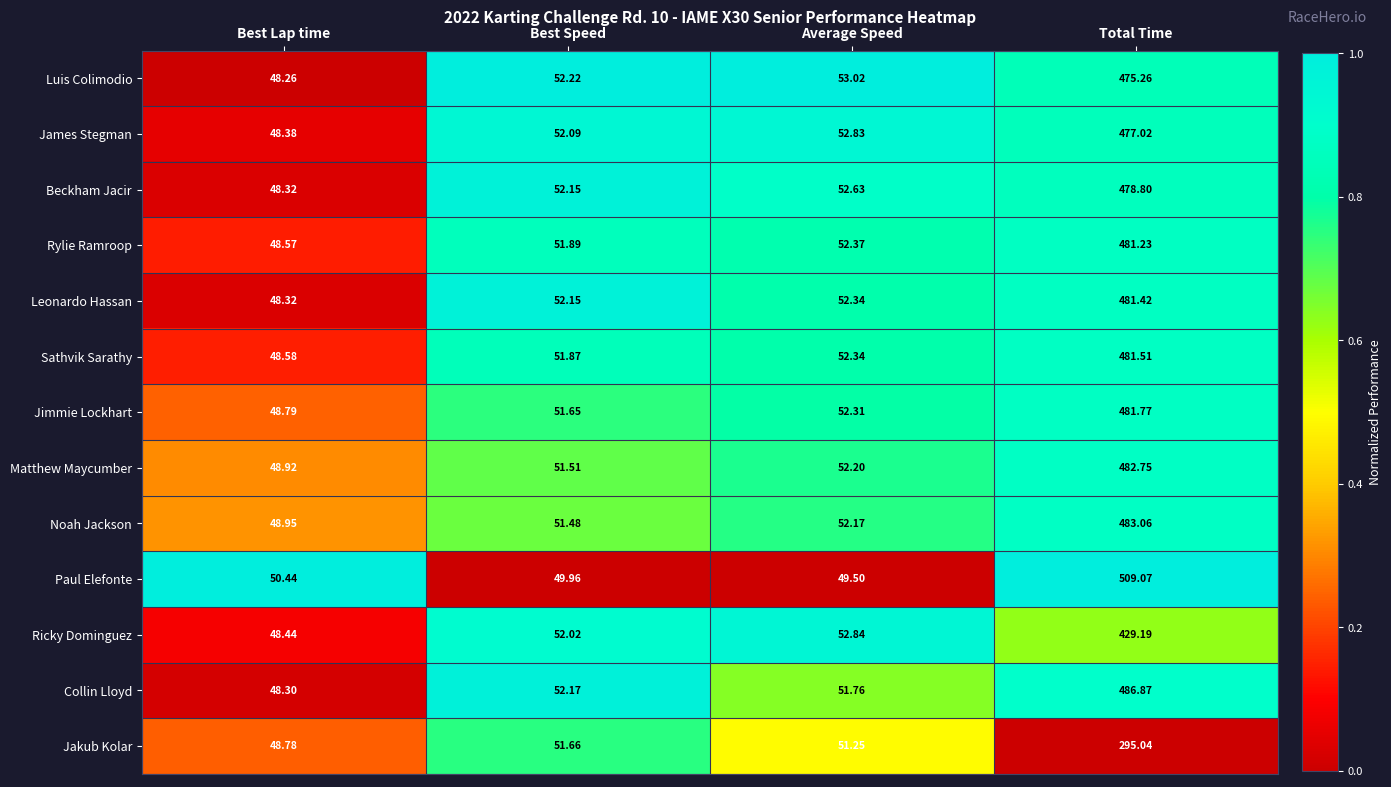

Which series has the largest range (max minus min)?

Paul Elefonte